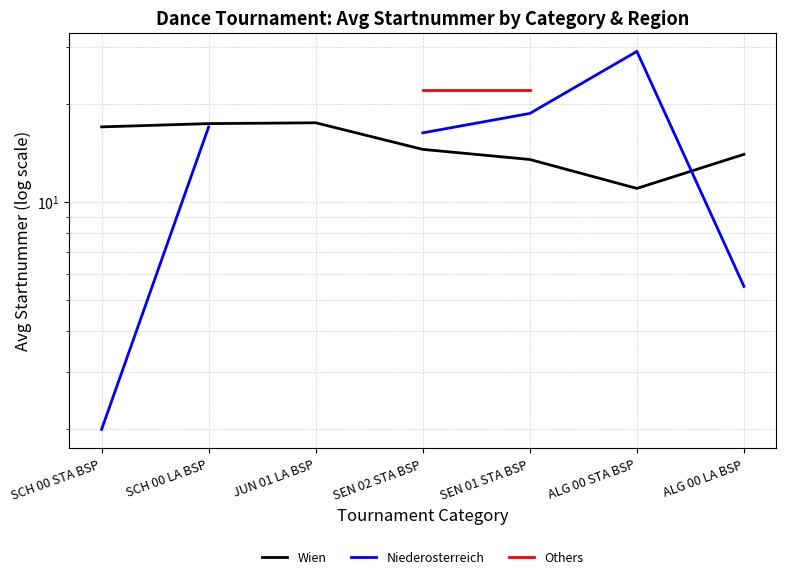

At which label is Wien closest to 14?

ALG 00 LA BSP